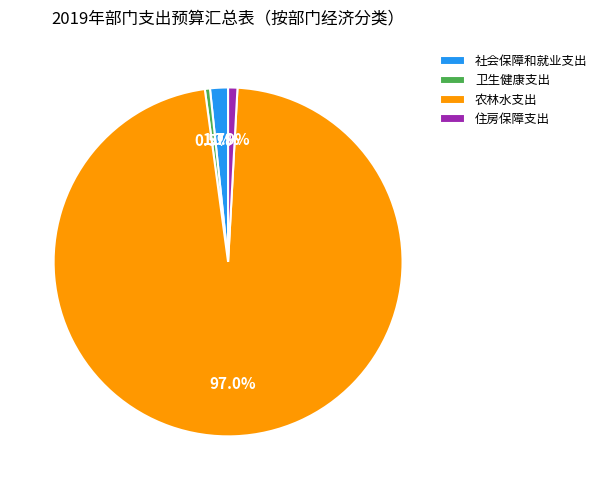

True or false: 住房保障支出 accounts for 1% of the total.

True